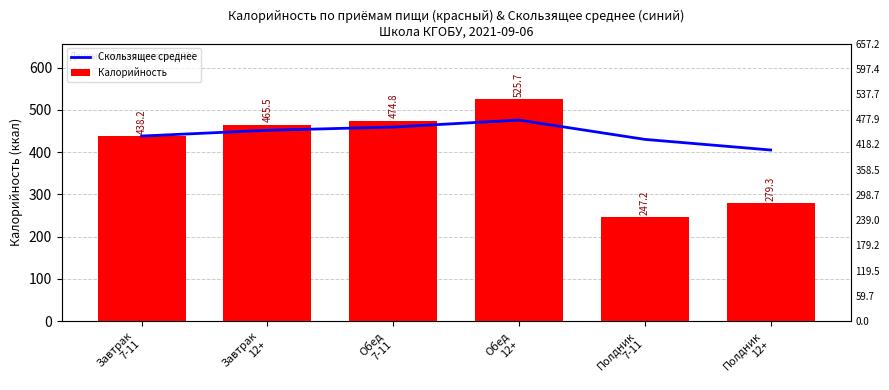

Rank the series by their maximum value, from highest to lowest.

Калорийность, Скользящее среднее